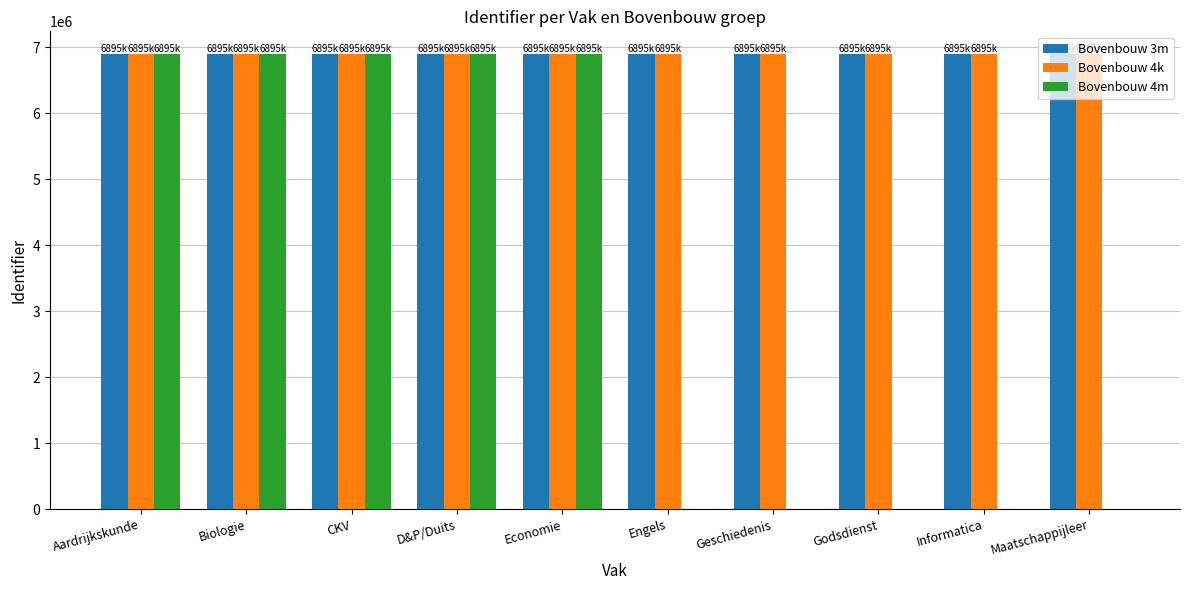

Is the value of Bovenbouw 4m at Informatica greater than the value of Bovenbouw 3m at Biologie?

No